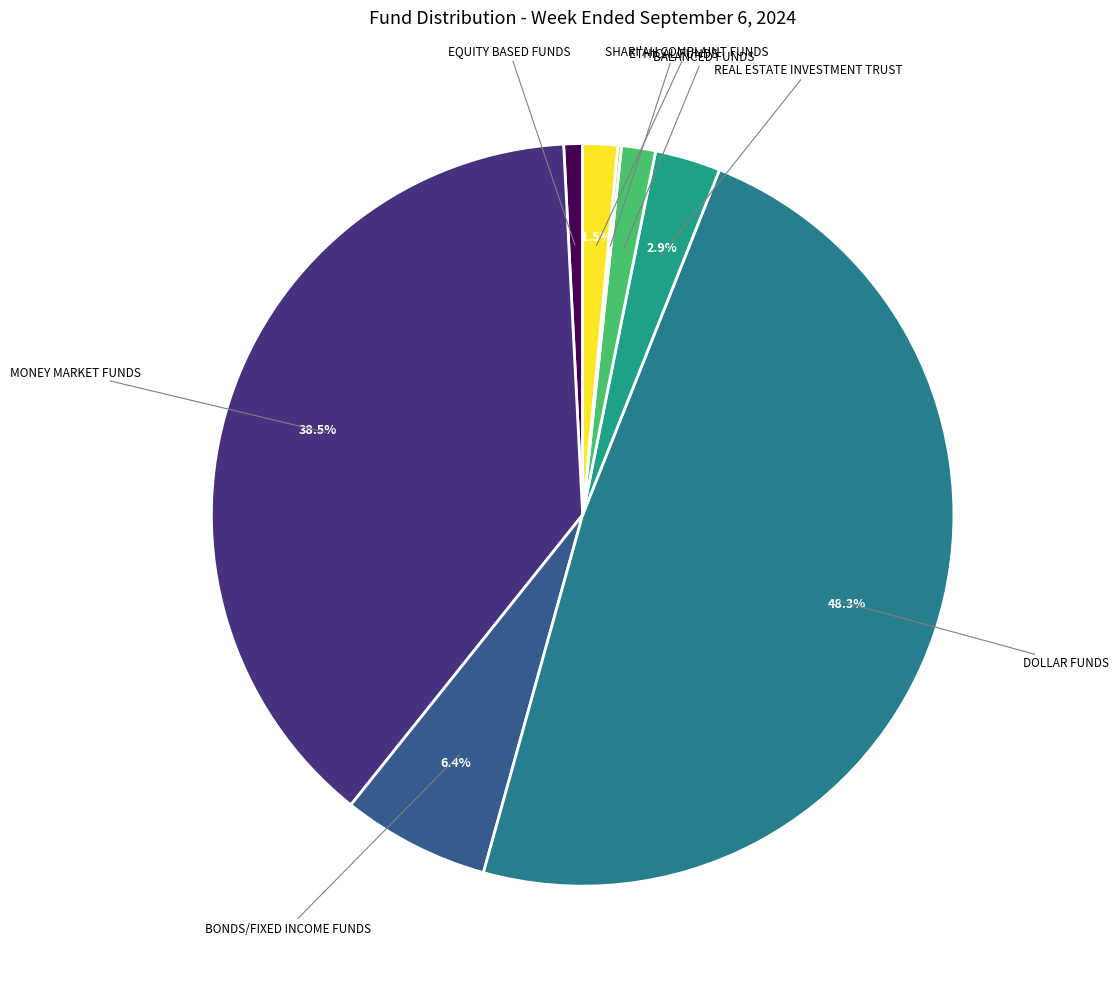

What is the largest slice in the pie chart?

DOLLAR FUNDS